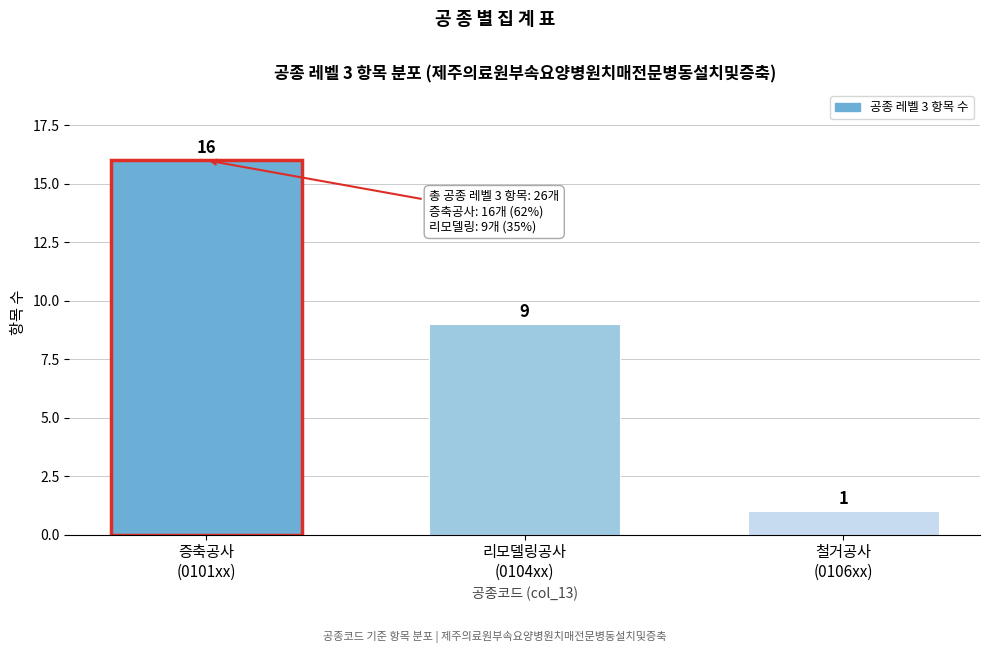

Reading left to right, transcribe all the data shown in this chart.

16	9	1